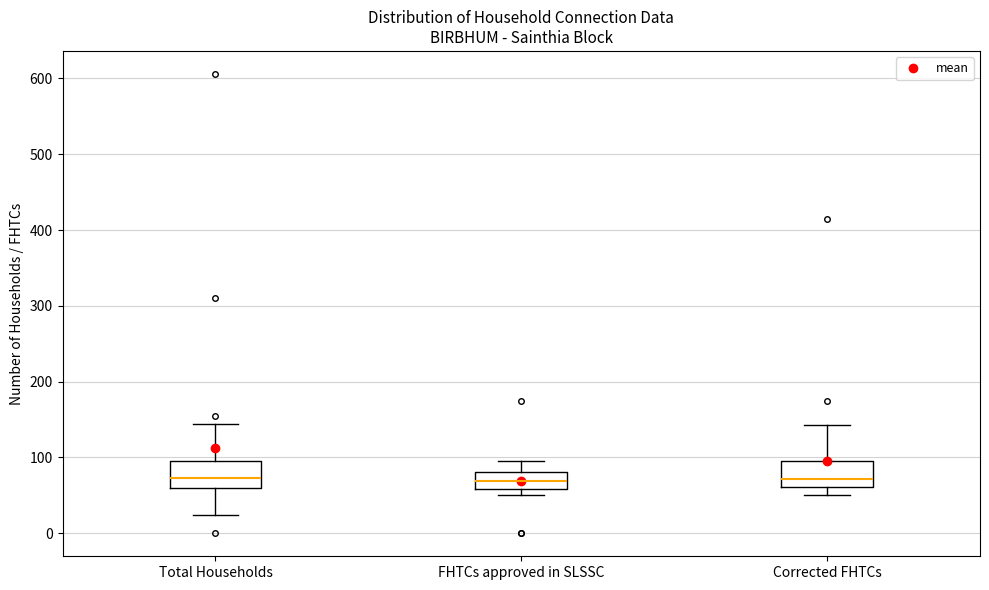

Reading left to right, read every box against the y-axis: the position of its median line, the range the box covers, and the ends of its whiskers. The values are not printed on the chart, so give them approximately, as read against the axis.

Total Households: median 70, box 60 to 100, whiskers 20 to 140
FHTCs approved in SLSSC: median 70, box 60 to 80, whiskers 50 to 100
Corrected FHTCs: median 70, box 60 to 100, whiskers 50 to 140